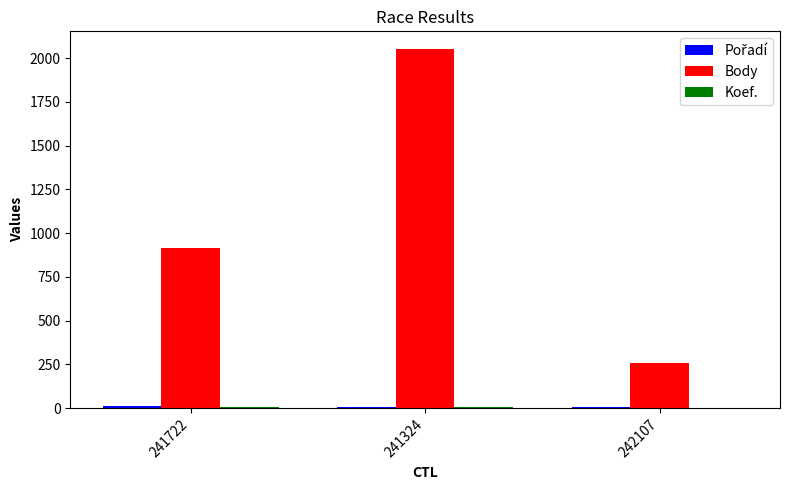

Is it true that Body equals 2050 at 241324?

True